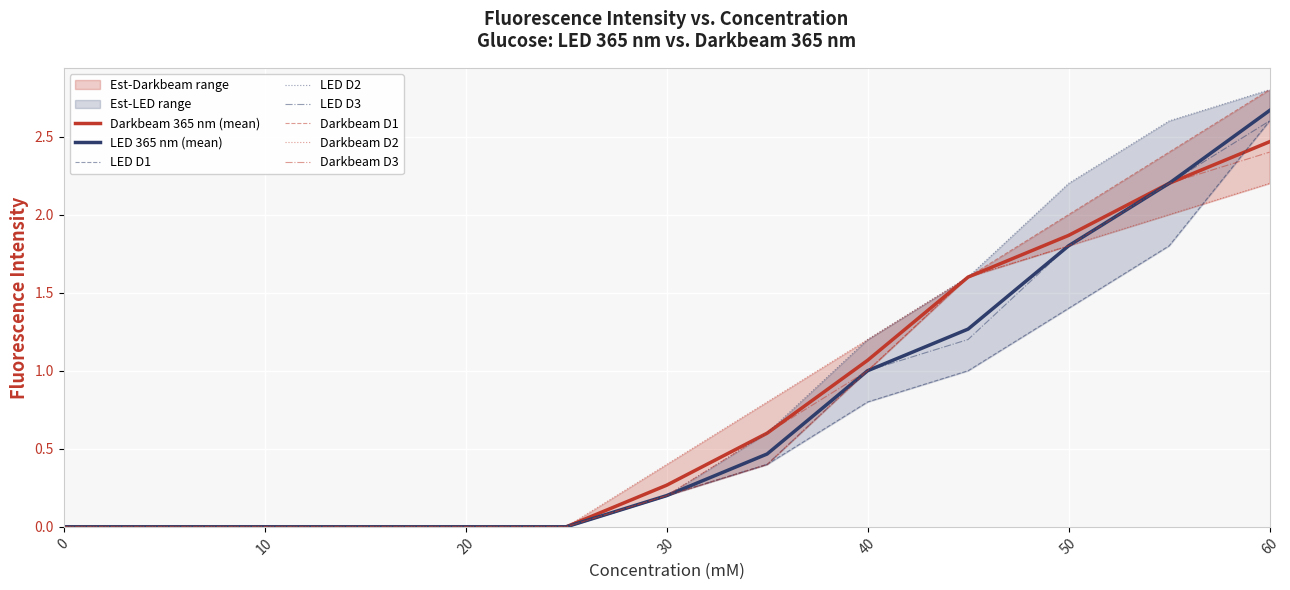

At which label does LED 365 nm (mean) reach its peak?

60